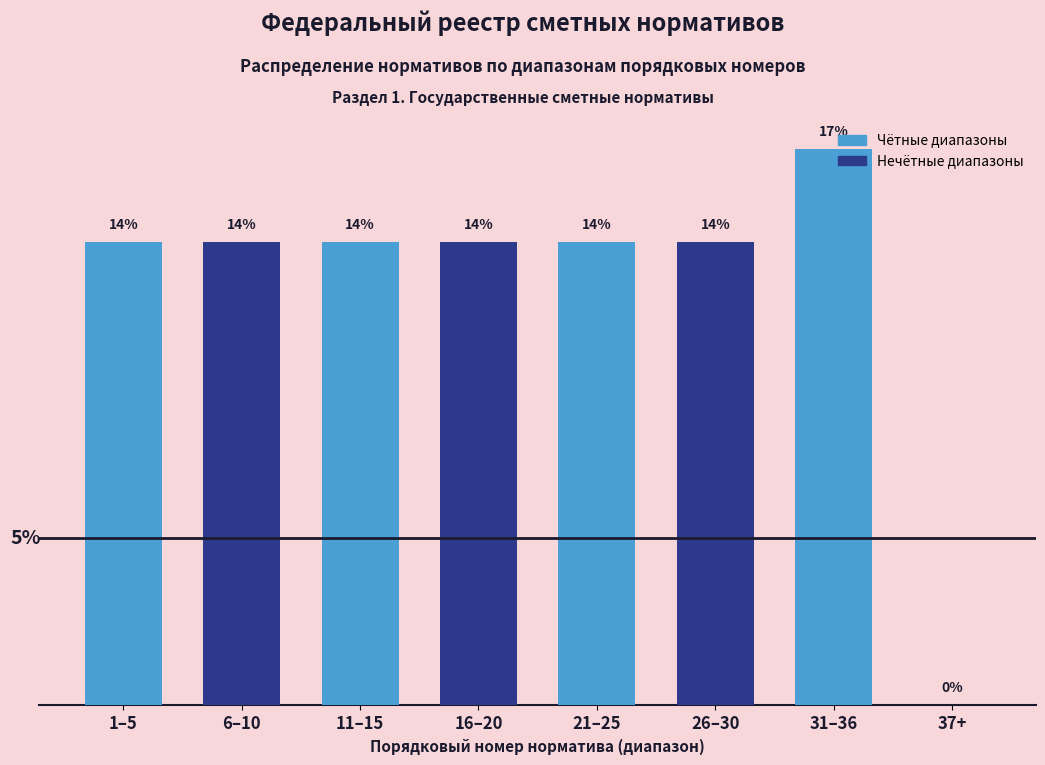

Are the bars horizontal?

No